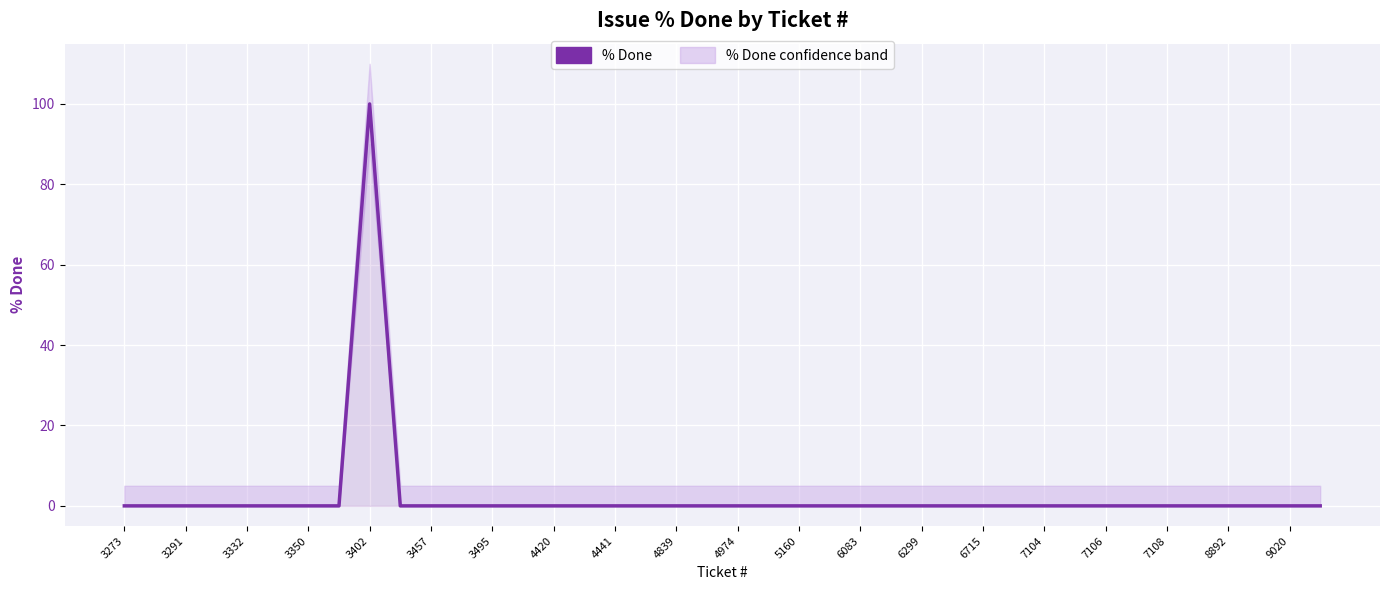

The chart shows a value of -46 at 6299. True or false?

False